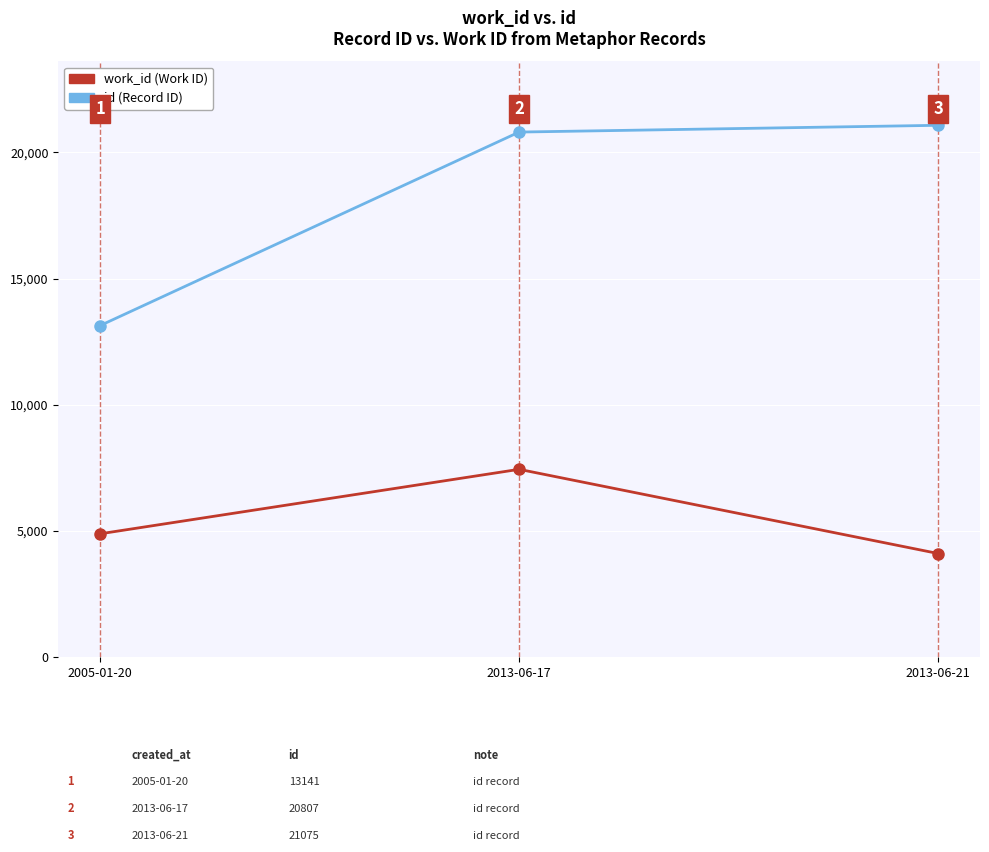

Reading left to right, transcribe all the data shown in this chart.

id (Record ID): 13141	20807	21075
work_id (Work ID): 4892	7446	4111